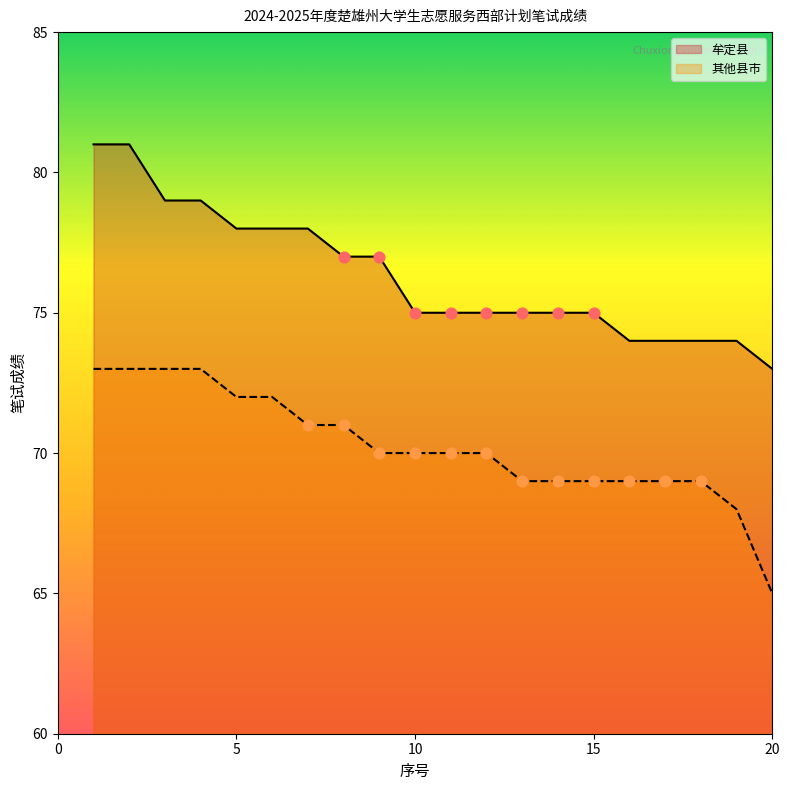

Which series has the largest Y range (max minus min)?

牟定县